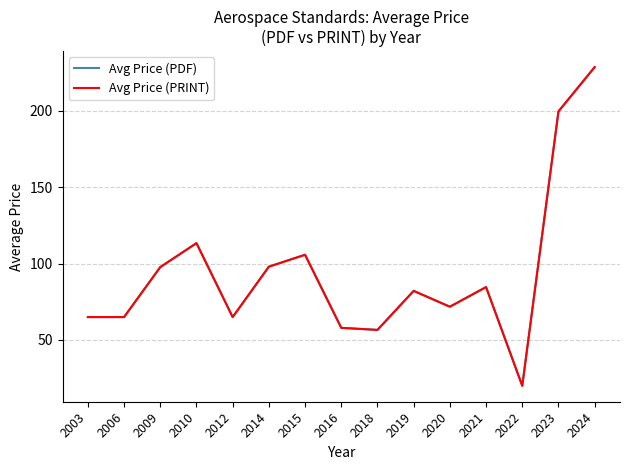

Reading left to right, transcribe all the data shown in this chart.

Avg Price (PDF): 65.0	65.0	97.7	113.4	65.0	98.0	105.8	57.9	56.6	82.2	71.8	84.6	20.0	199.7	228.7
Avg Price (PRINT): 65.0	65.0	97.7	113.4	65.0	98.0	105.8	57.9	56.6	82.2	71.8	84.6	20.0	199.7	228.7